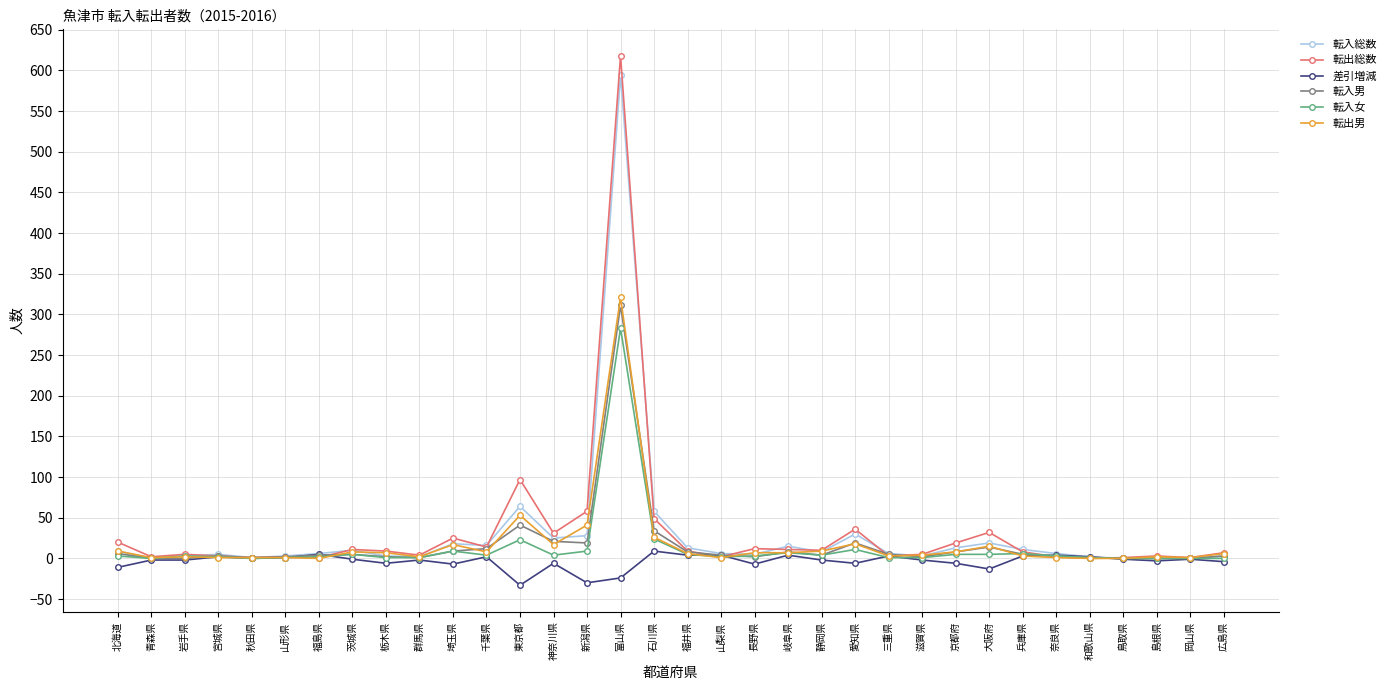

What is the label of the 26th point from the left?

京都府